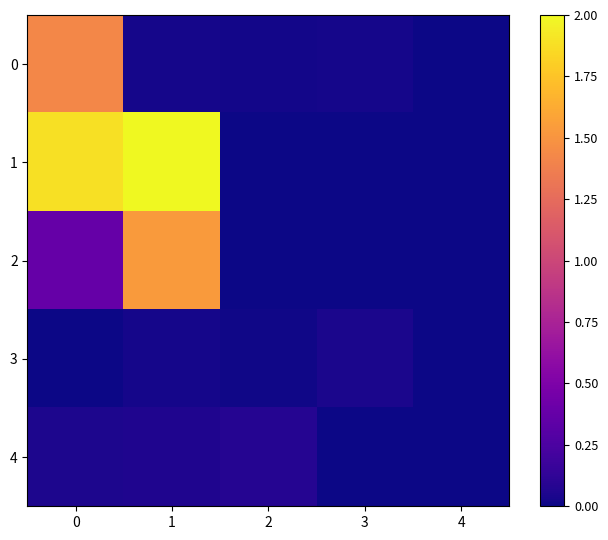

Which series has the largest total across all categories?

1